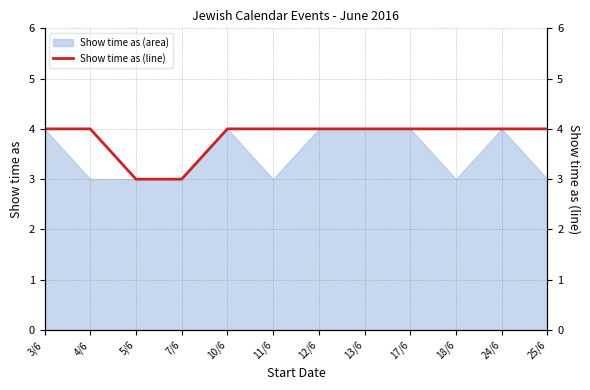

What position from the right is 11/6?

7